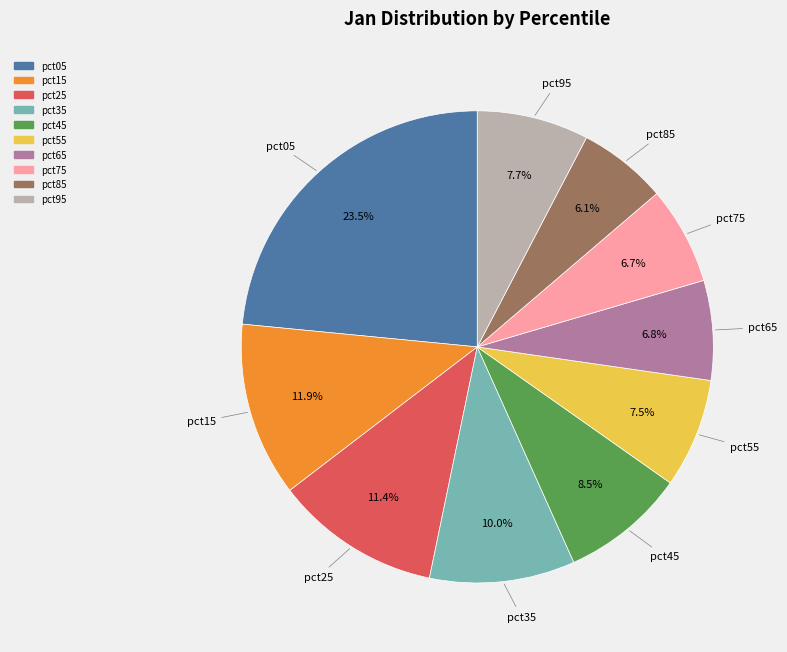

What is the largest slice in the pie chart?

pct05